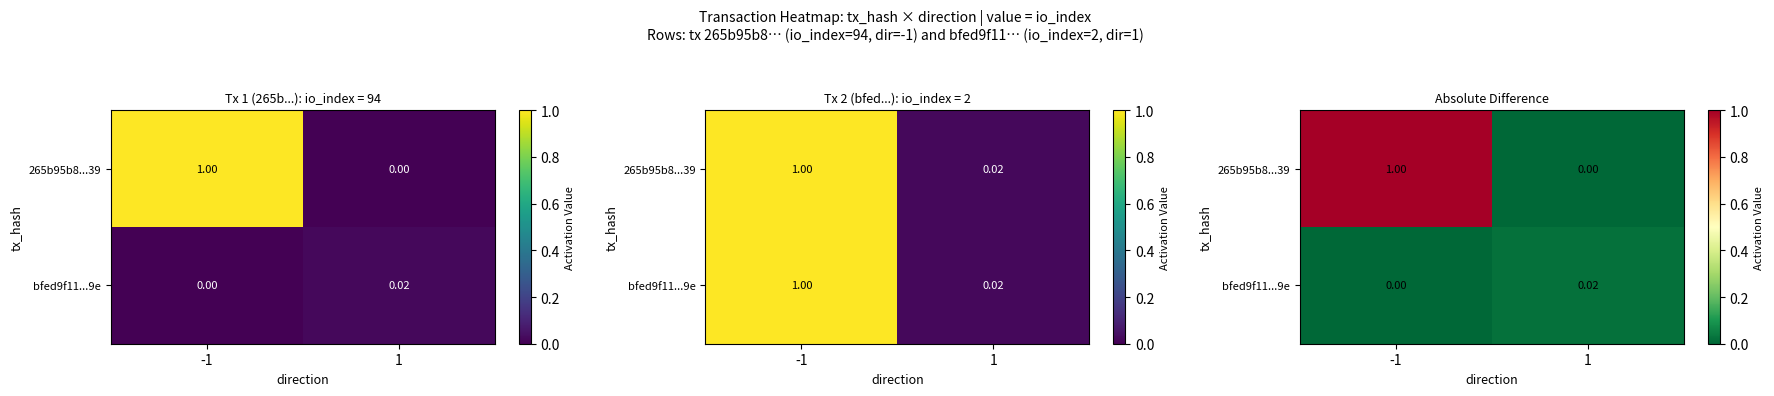

Rank the series by their average value, from lowest to highest.

bfed9f11...9e, 265b95b8...39